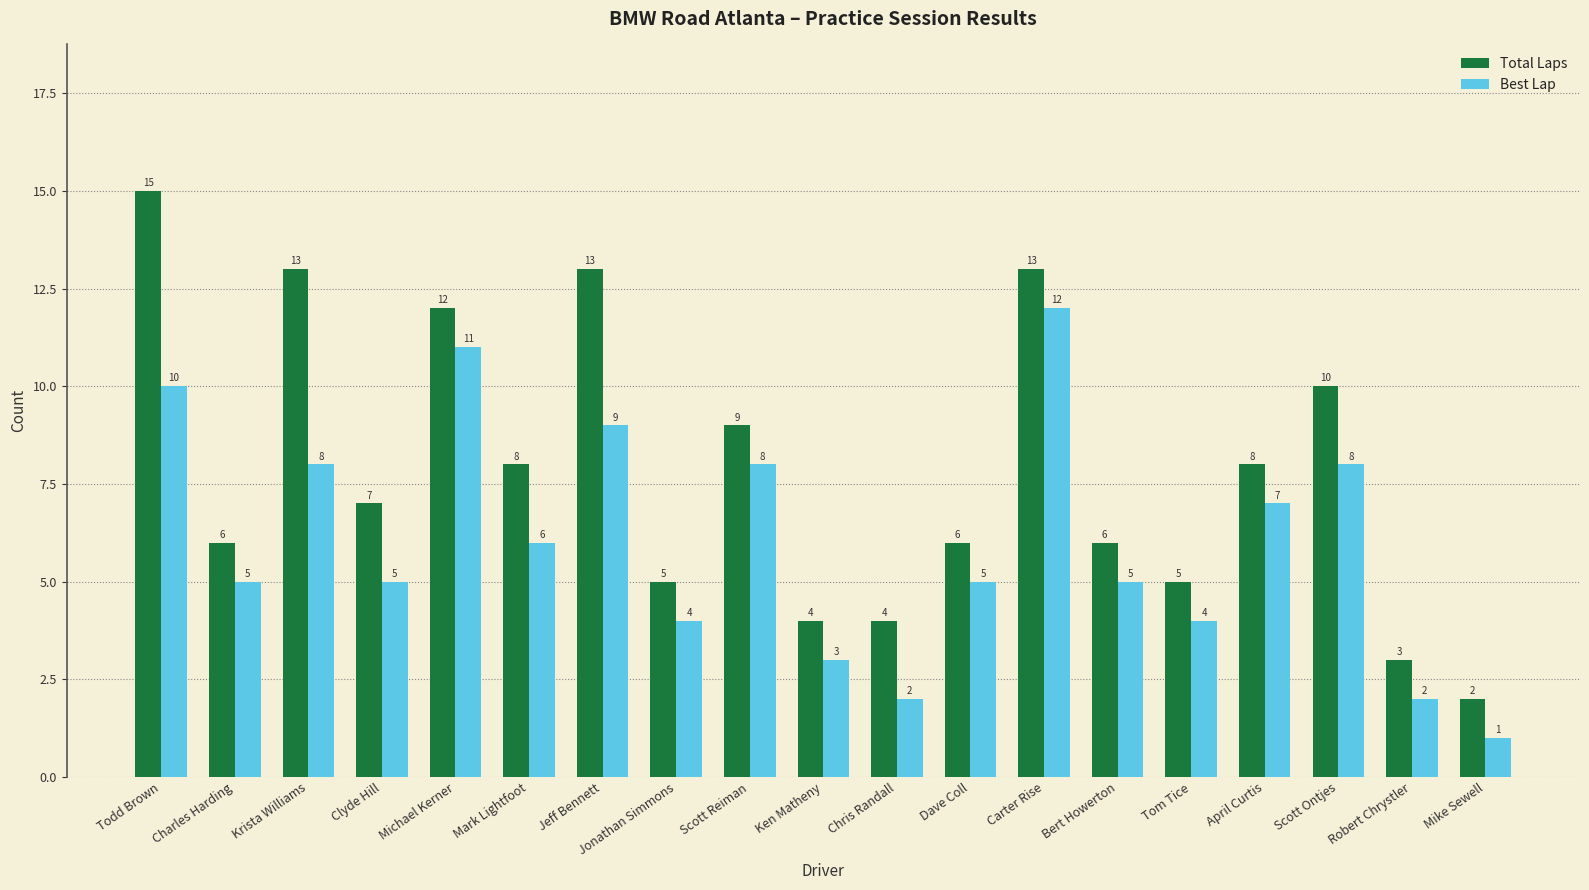

How many bars are there in total?

38